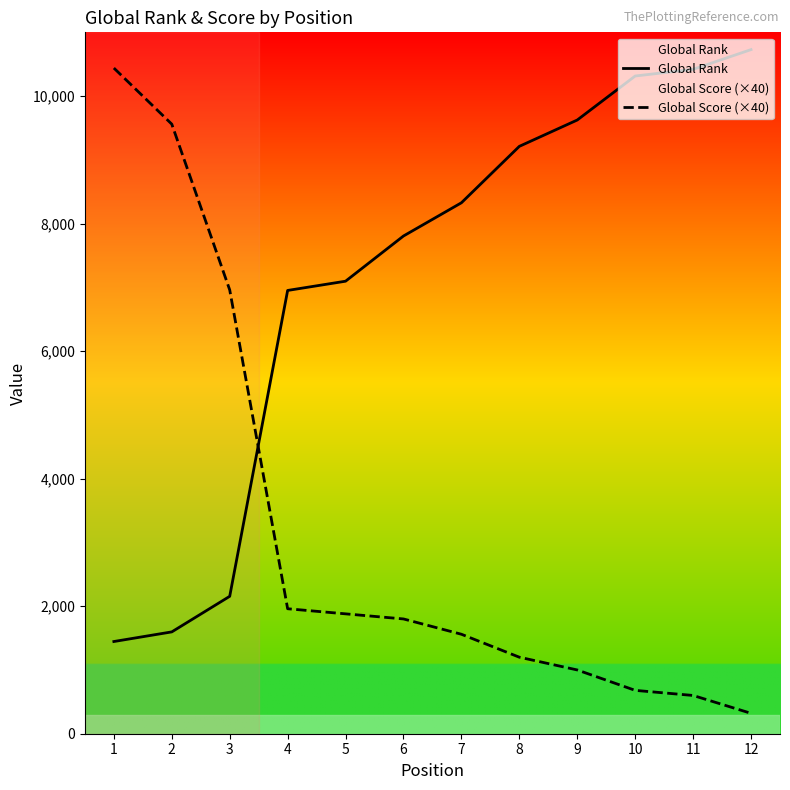

True or false: Global Rank has more than 1 interior local peaks.

False